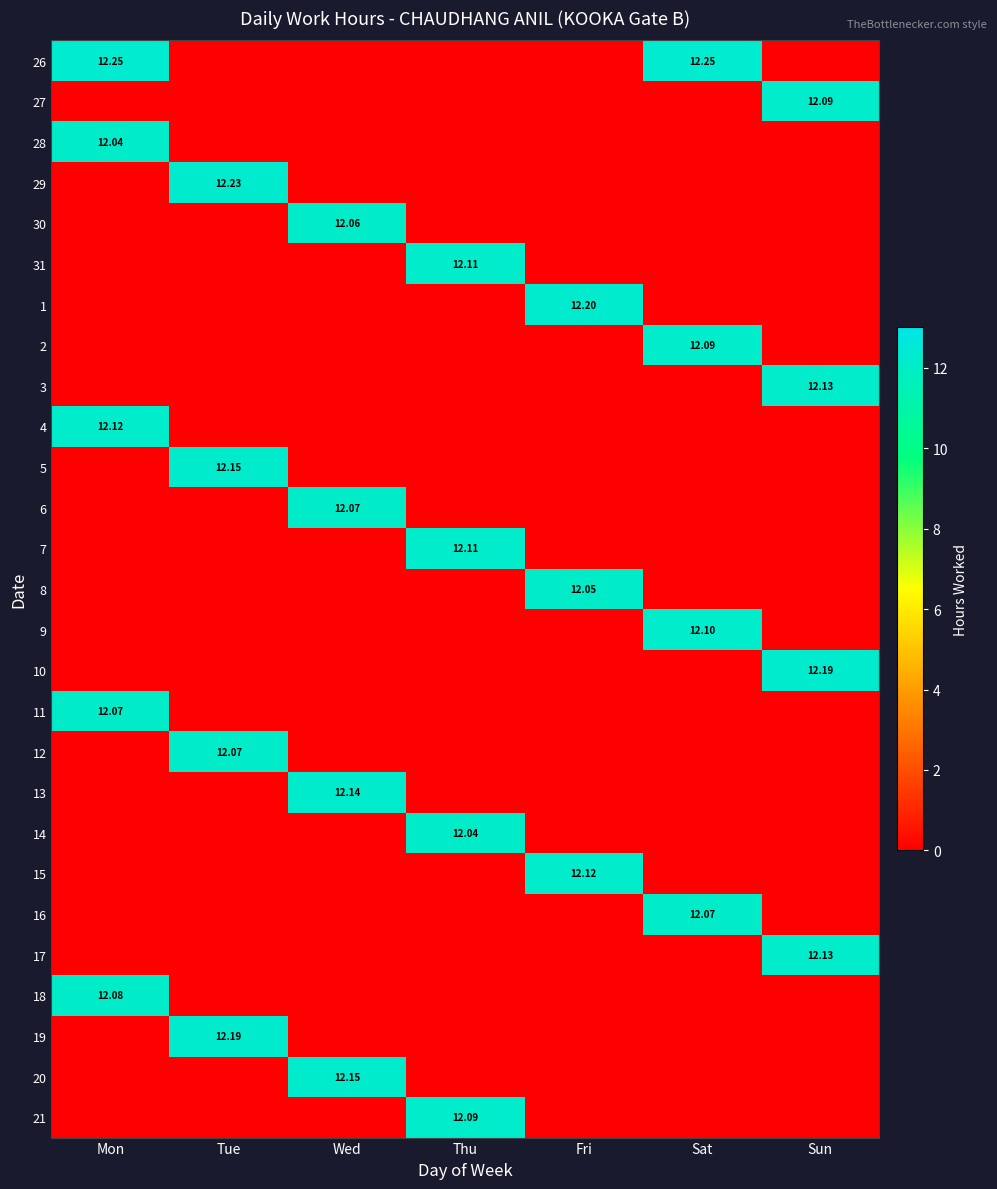

What is the difference between the 29 values at Thu and Tue?

12.2